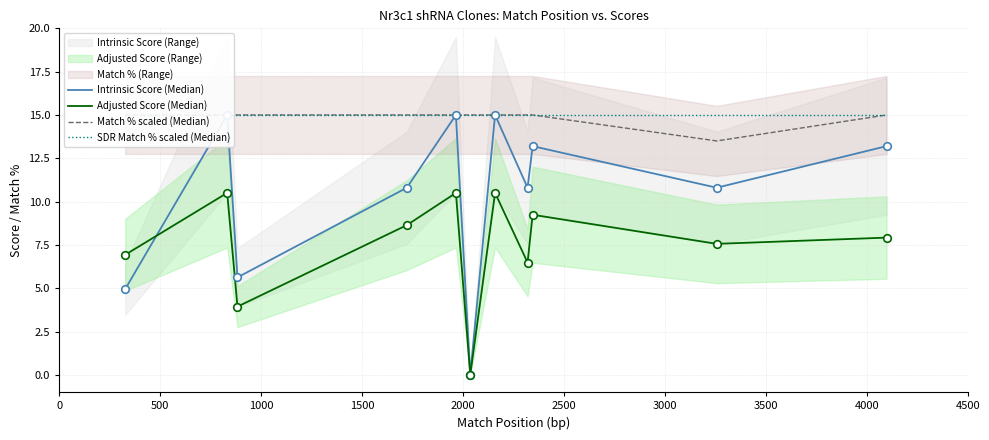

Which series has the largest Y range (max minus min)?

Intrinsic Score (Median)